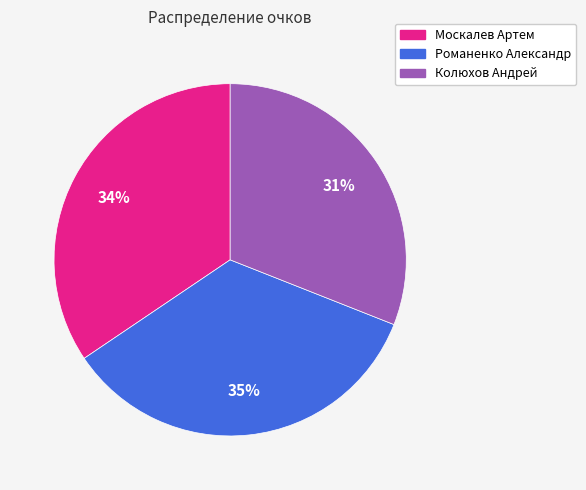

What is the smallest slice in the pie chart?

Колюхов Андрей